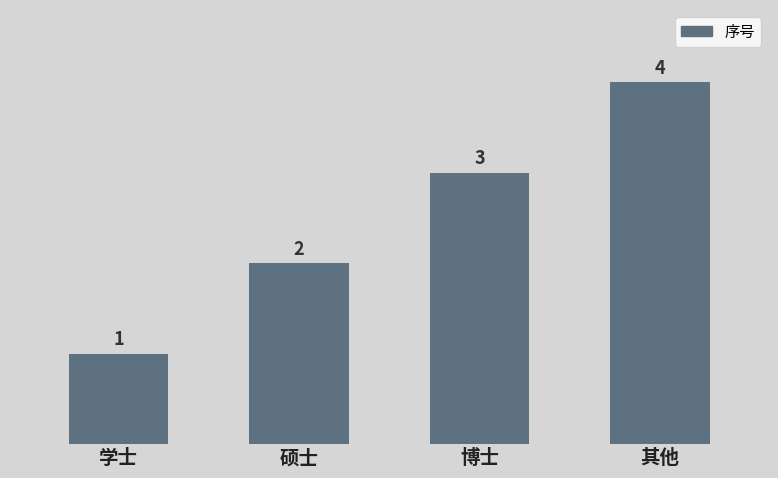

List the labels in order of value, smallest first.

学士, 硕士, 博士, 其他